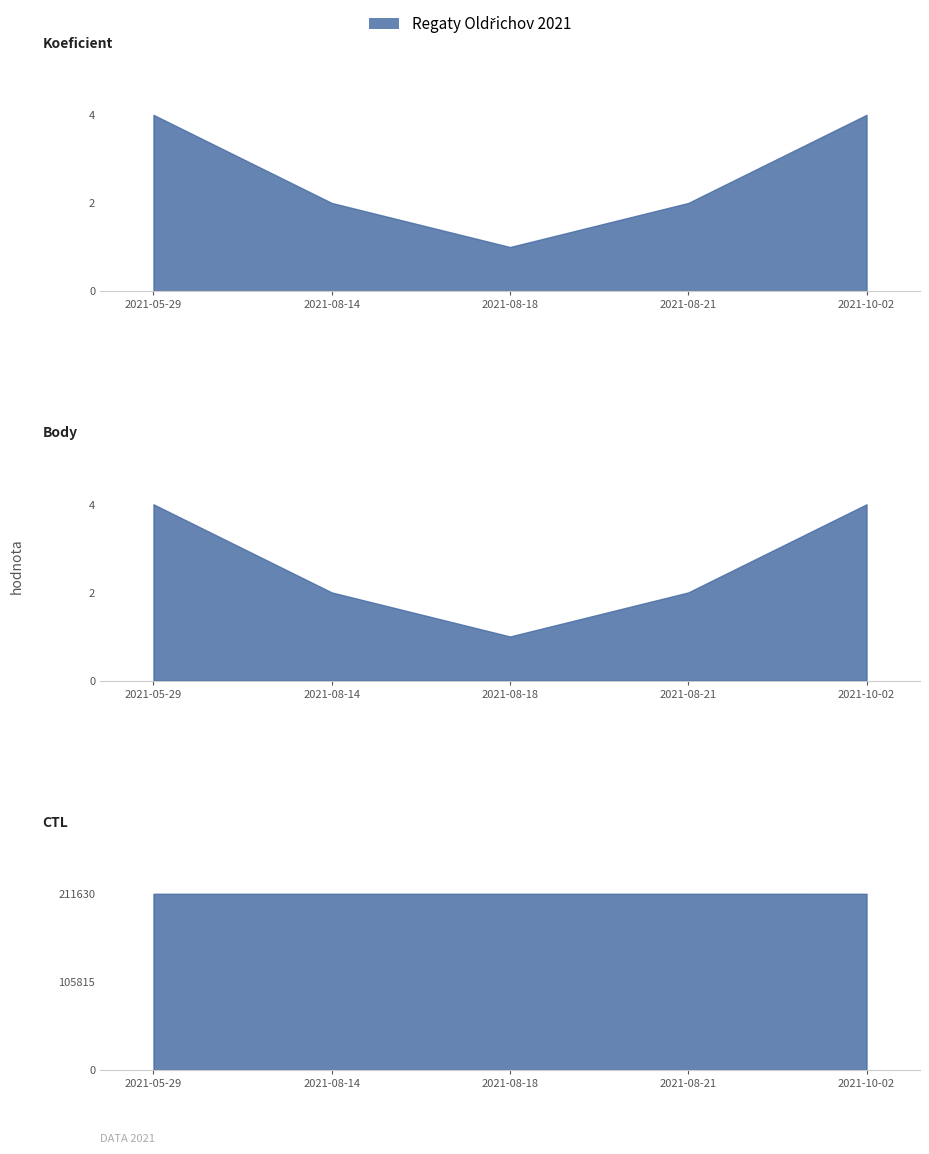

How many data points in Koeficient are above 2?

2